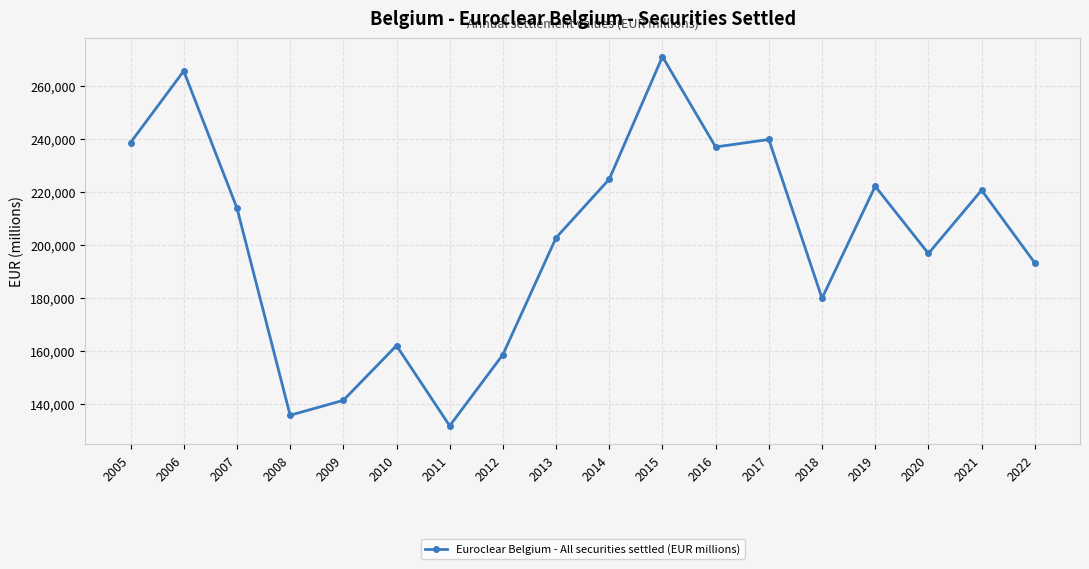

Count the number of categories in the chart.

18